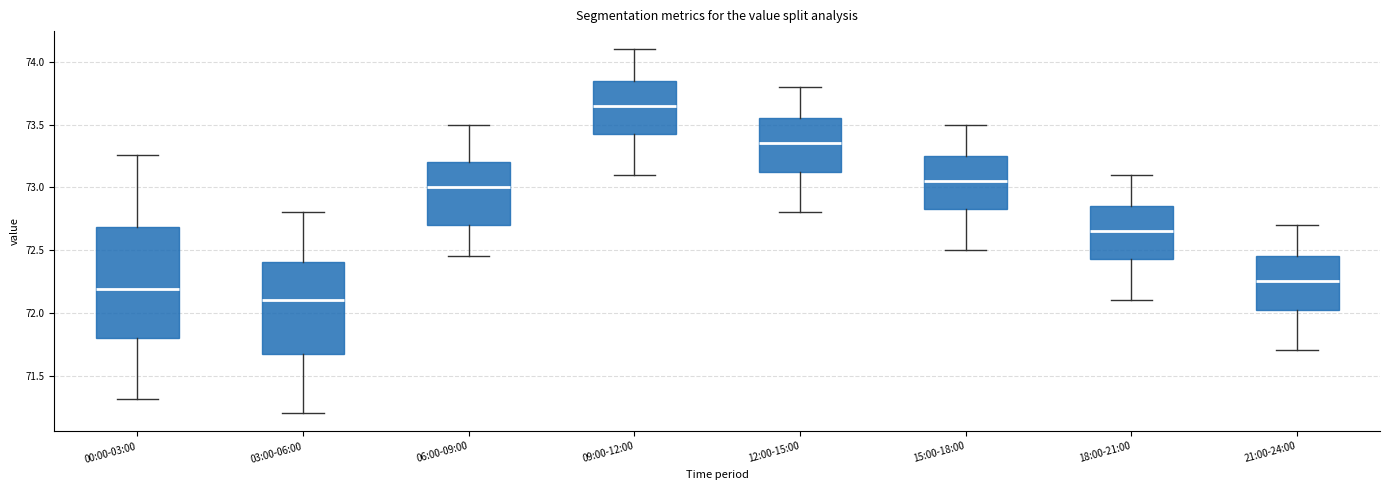

Where does the upper whisker of the box for 09:00-12:00 end on the y-axis? The values are not printed on the chart, so give them approximately, as read against the axis.

74.10